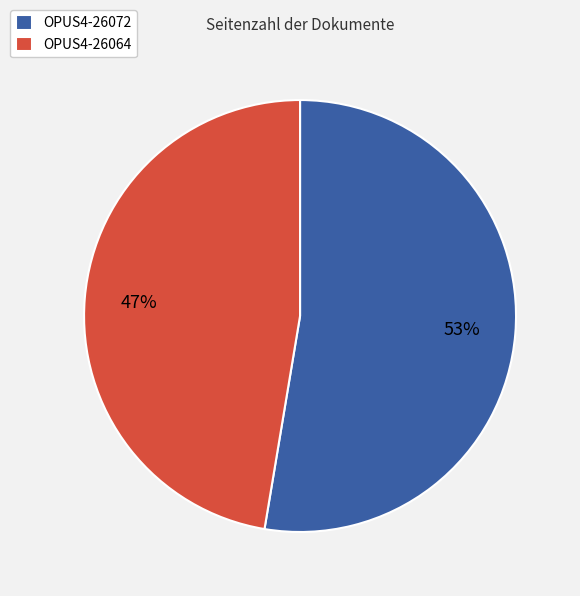

What is the majority slice?

OPUS4-26072